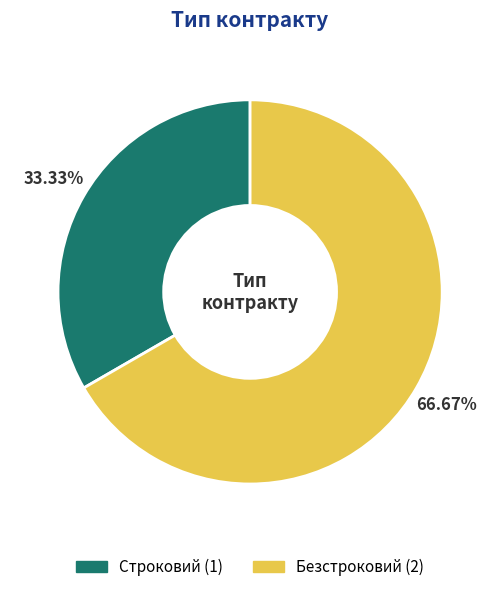

How many slices are in this pie chart?

2